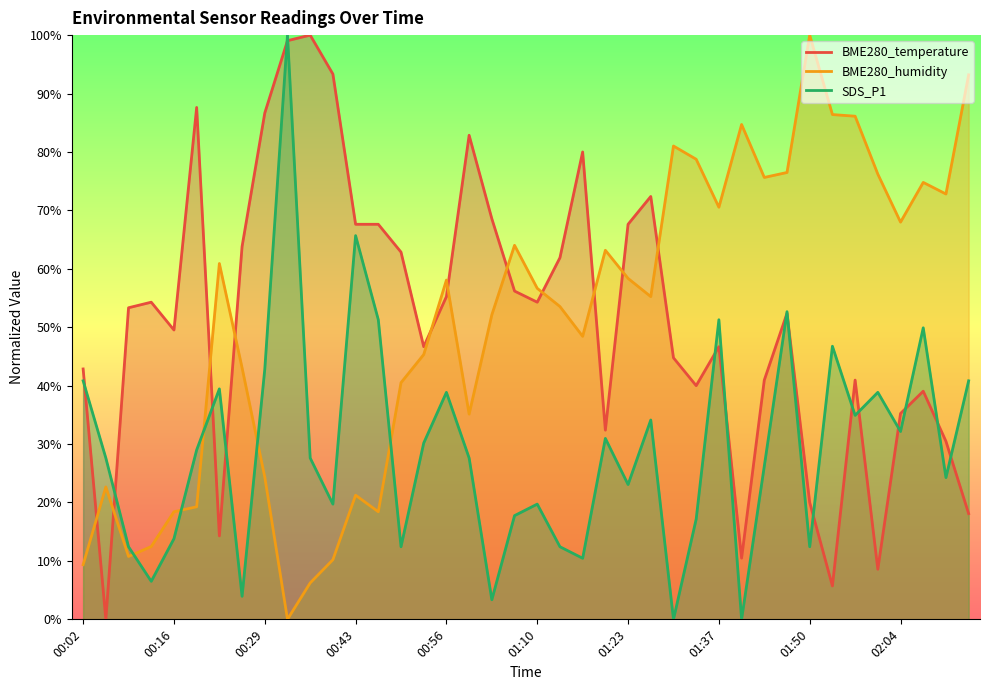

How many distinct data groups are displayed?

3